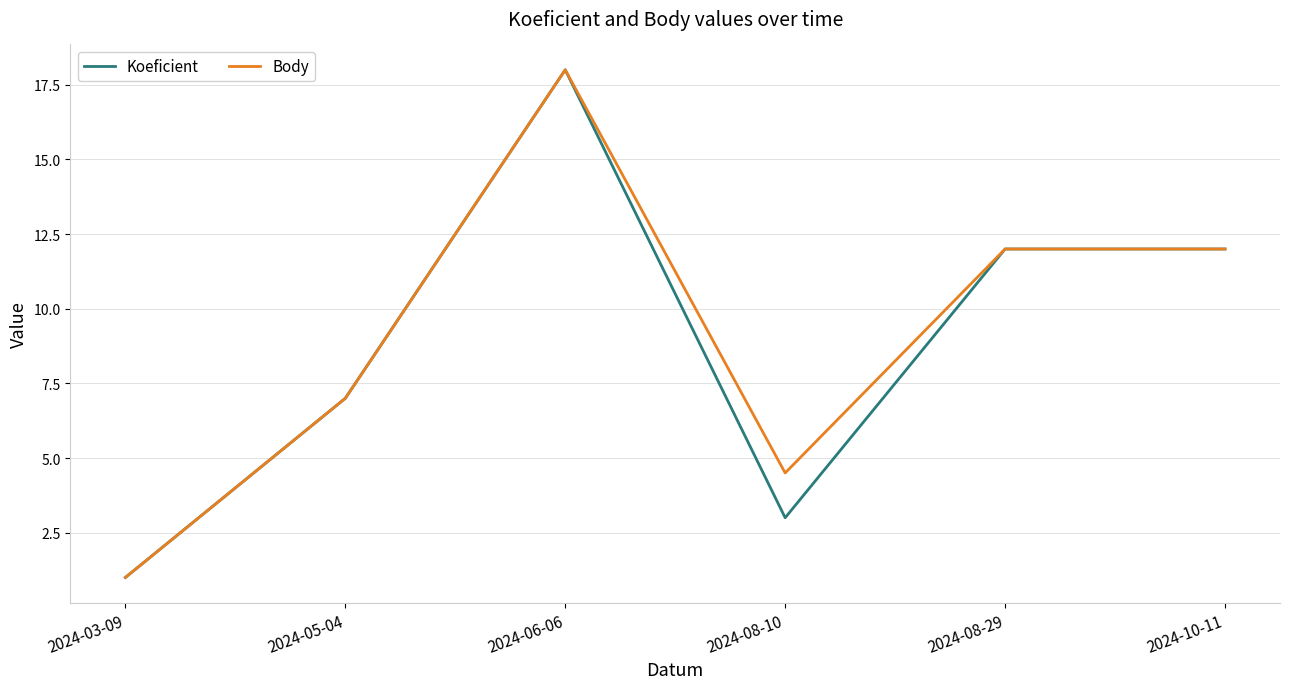

At 2024-08-10, list the series in order from smallest to largest.

Koeficient, Body